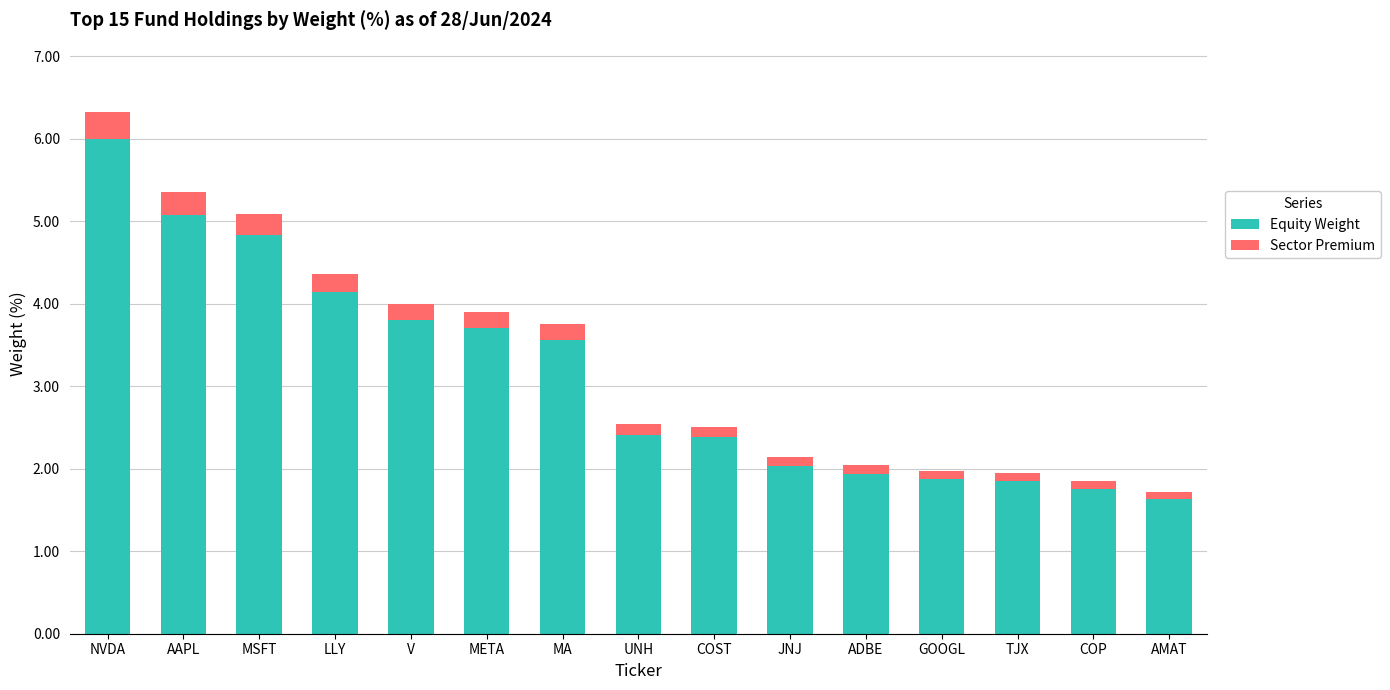

At which label does Equity Weight reach its peak?

NVDA